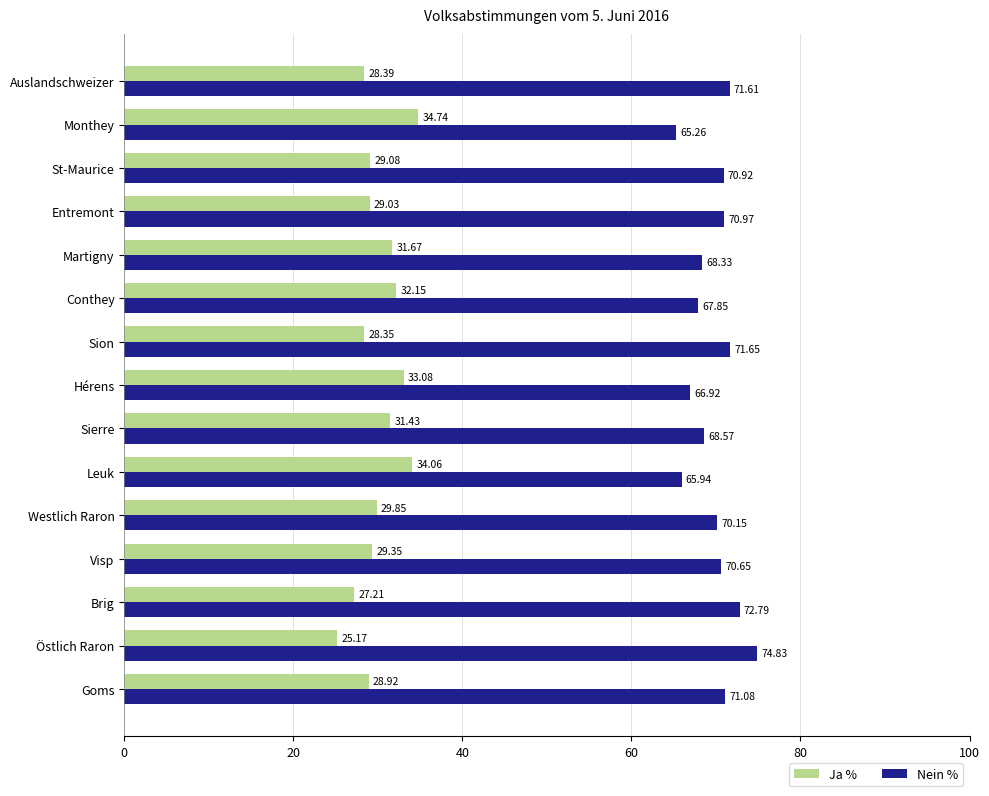

At which label is Nein % closest to 70?

Westlich Raron